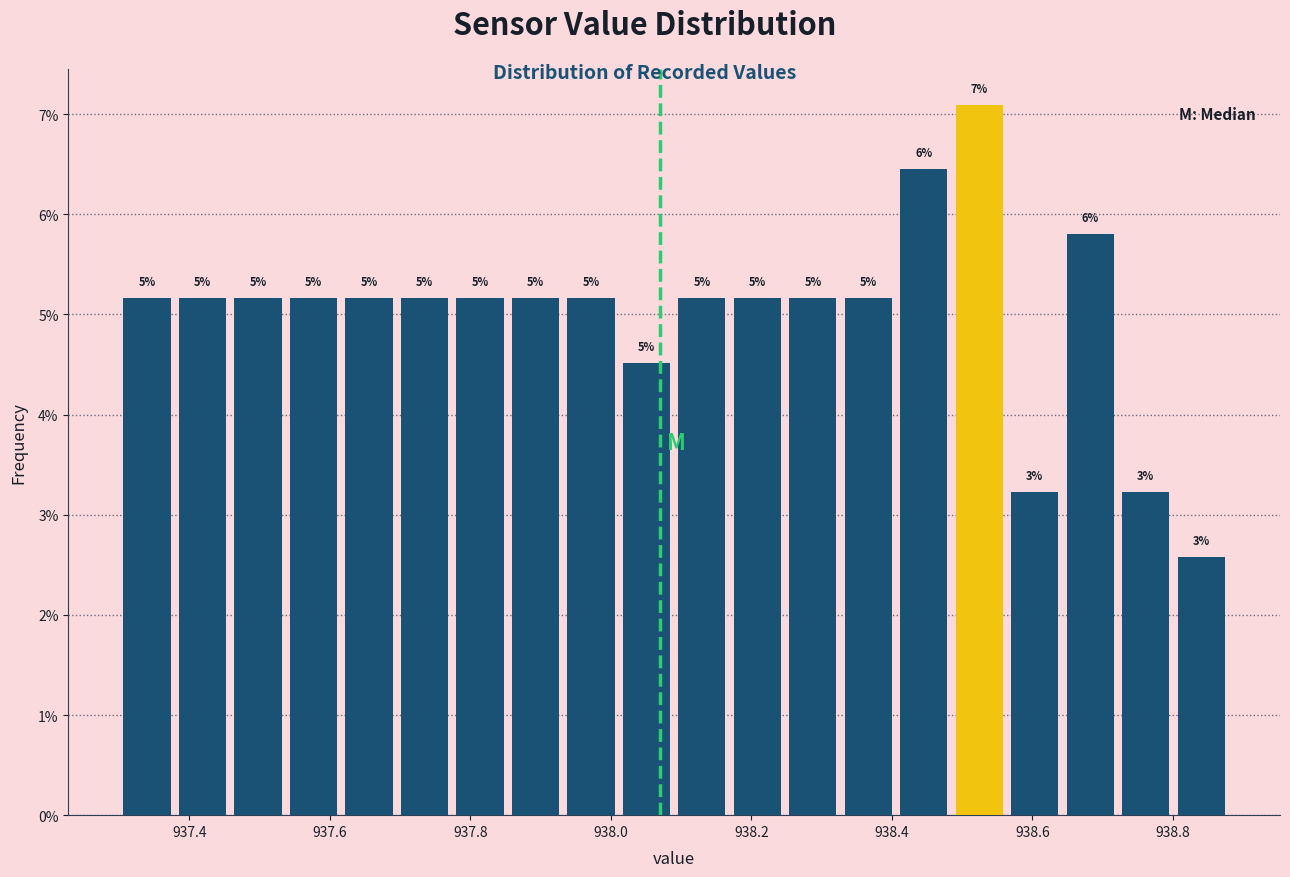

Read against the x-axis, roughly where is the centre of the tallest bar?

938.52